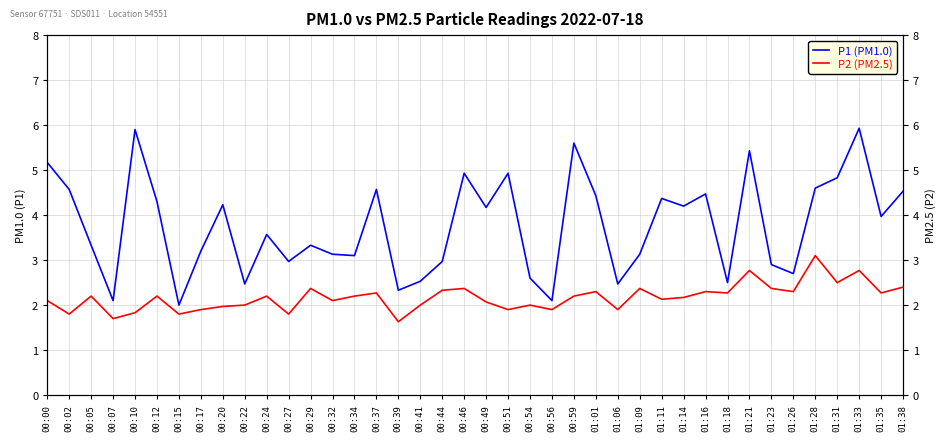

At which label is P1 (PM1.0) closest to 3?

00:27